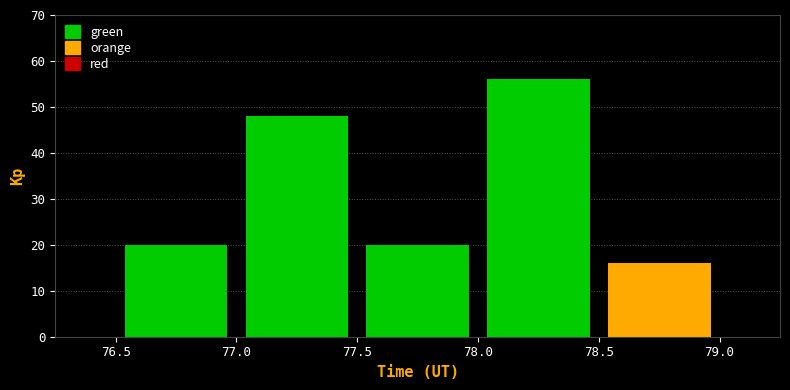

Reading left to right, list every bar in this chart as the range it spans on the x-axis followed by its height. The values are not printed on the chart, so give them approximately, as read against the axis.

76.5 to 77.0: 20
77.0 to 77.5: 48
77.5 to 78.0: 20
78.0 to 78.5: 56
78.5 to 79.0: 16